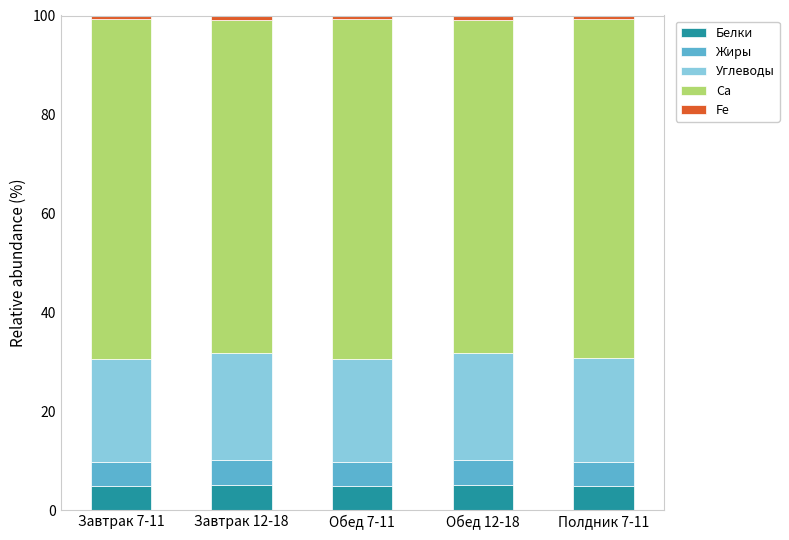

What is the sum of all Белки values?

24.5